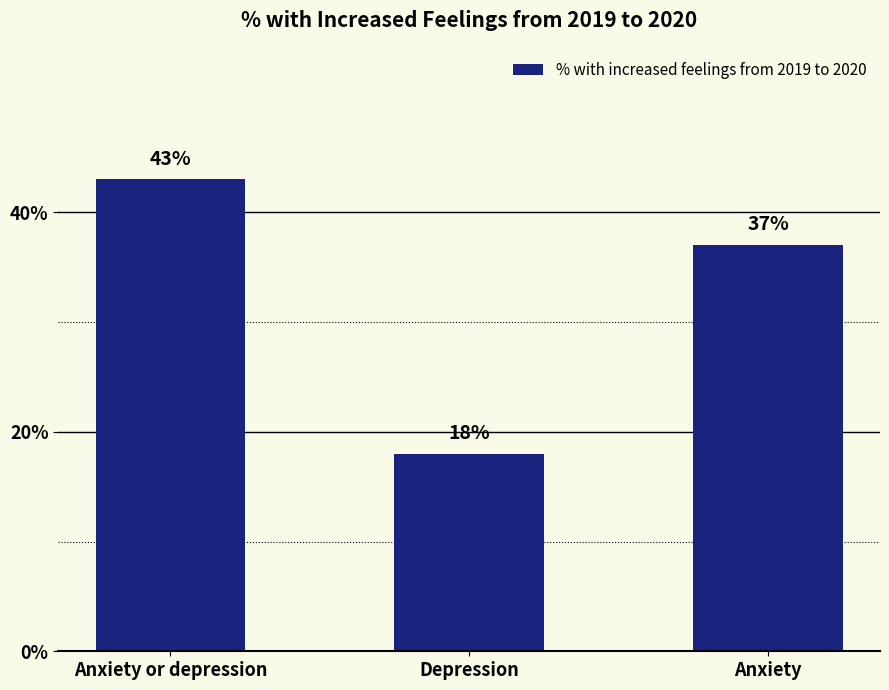

What is the sum of the values at Anxiety and Anxiety or depression?

0.8